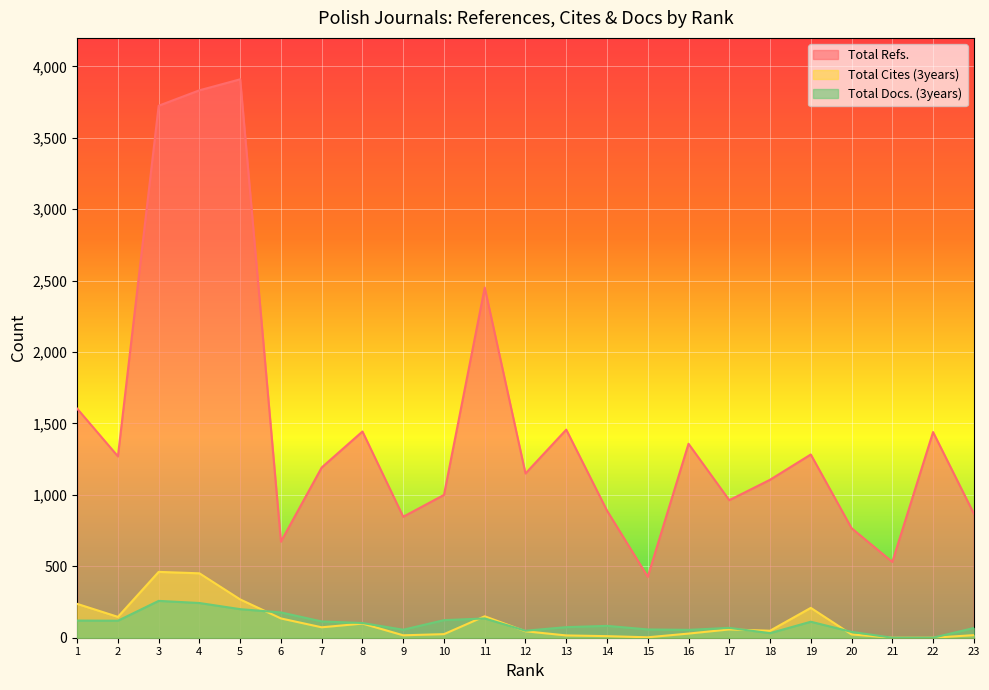

Reading left to right, transcribe all the data shown in this chart.

Total Refs.: 1=1604	2=1270	3=3725	4=3833	5=3910	6=673	7=1192	8=1444	9=847	10=1000	11=2452	12=1150	13=1457	14=890	15=427	16=1358	17=963	18=1106	19=1283	20=767	21=531	22=1440	23=869
Total Cites (3years): 1=237	2=146	3=461	4=451	5=268	6=135	7=73	8=99	9=17	10=25	11=150	12=45	13=16	14=11	15=3	16=29	17=58	18=49	19=209	20=23	21=0	22=0	23=18
Total Docs. (3years): 1=120	2=119	3=258	4=243	5=200	6=177	7=114	8=103	9=56	10=123	11=135	12=49	13=74	14=83	15=58	16=55	17=69	18=32	19=112	20=41	21=0	22=0	23=68